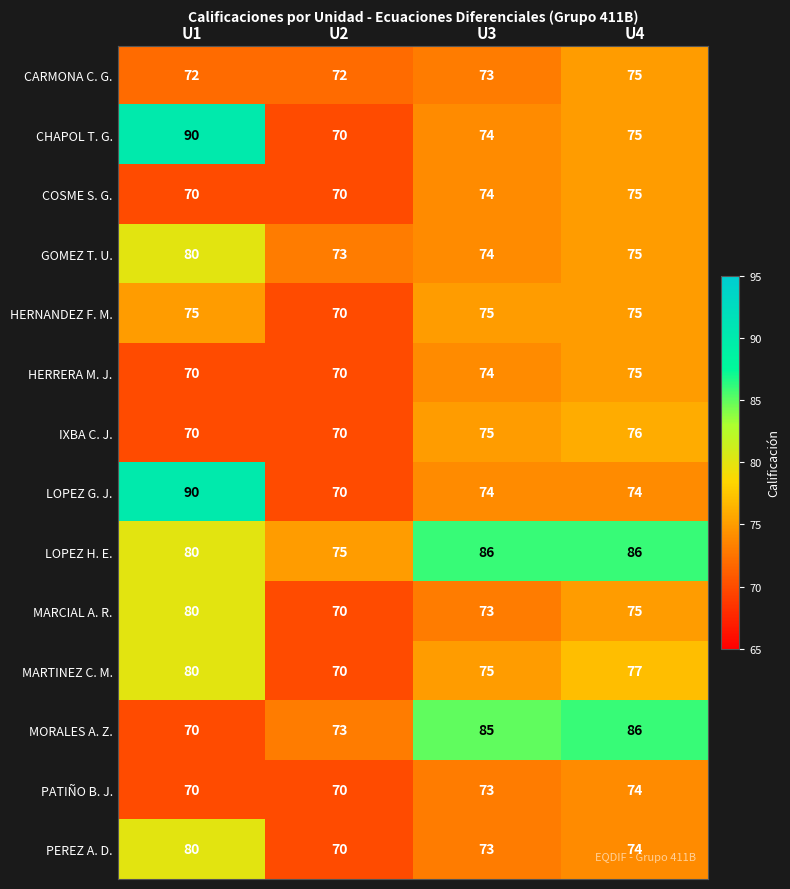

How many series are shown in this chart?

14